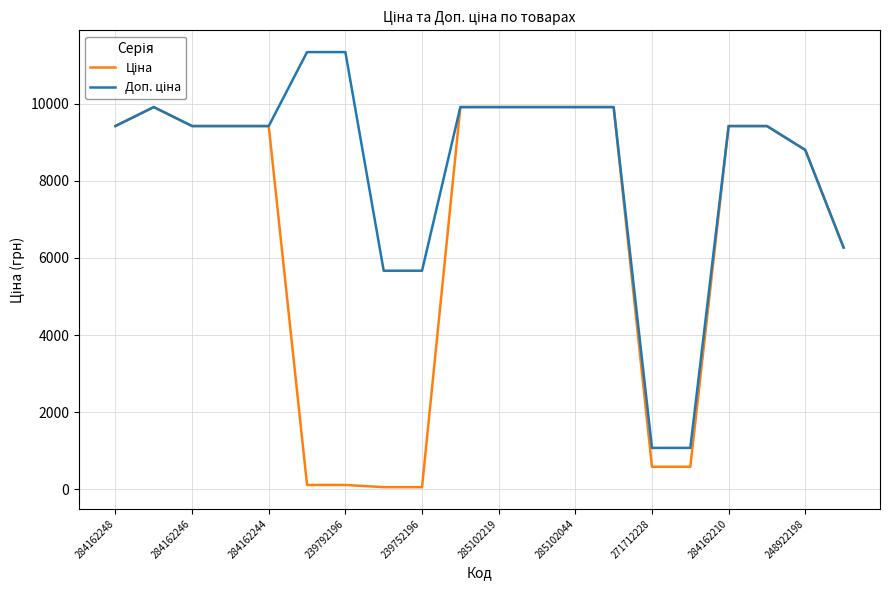

What is the maximum value shown in the chart?

11334.0